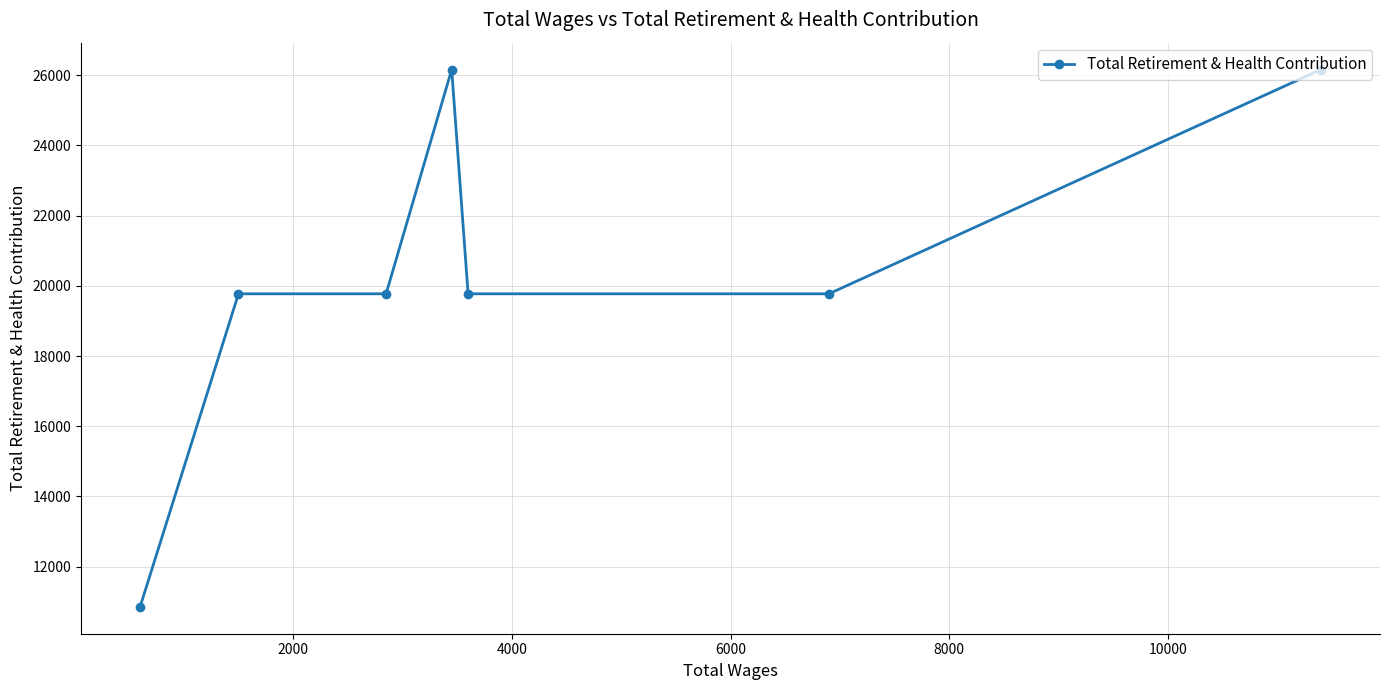

What is the sum of all values?

142263